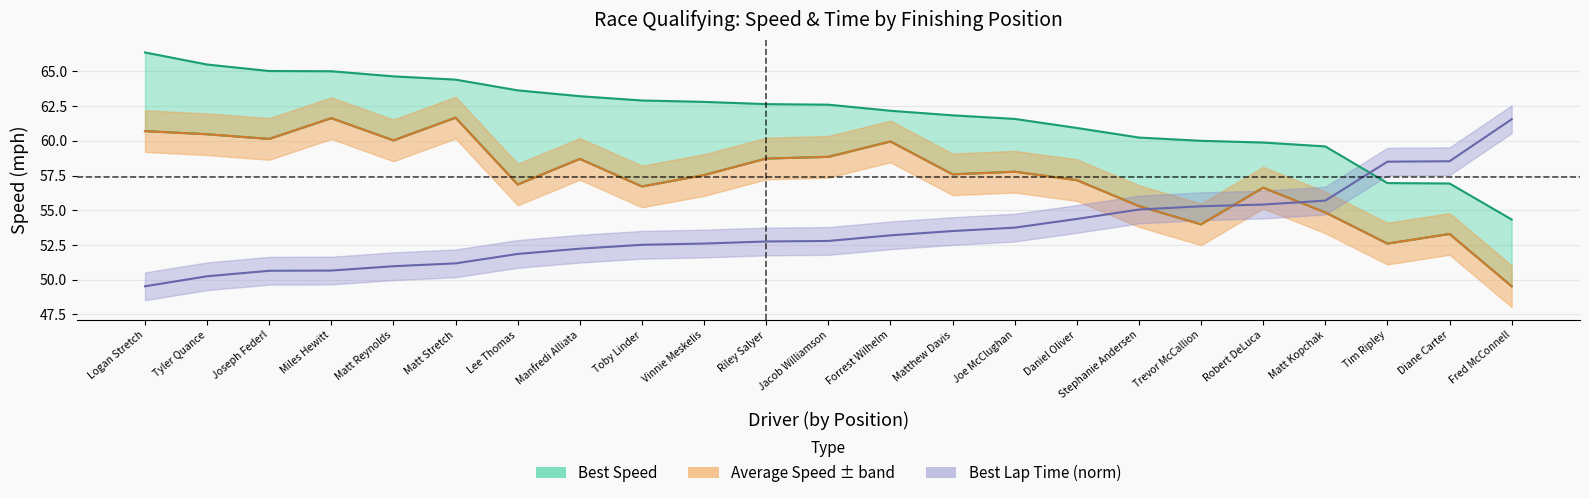

What is the greatest value displayed?

66.4